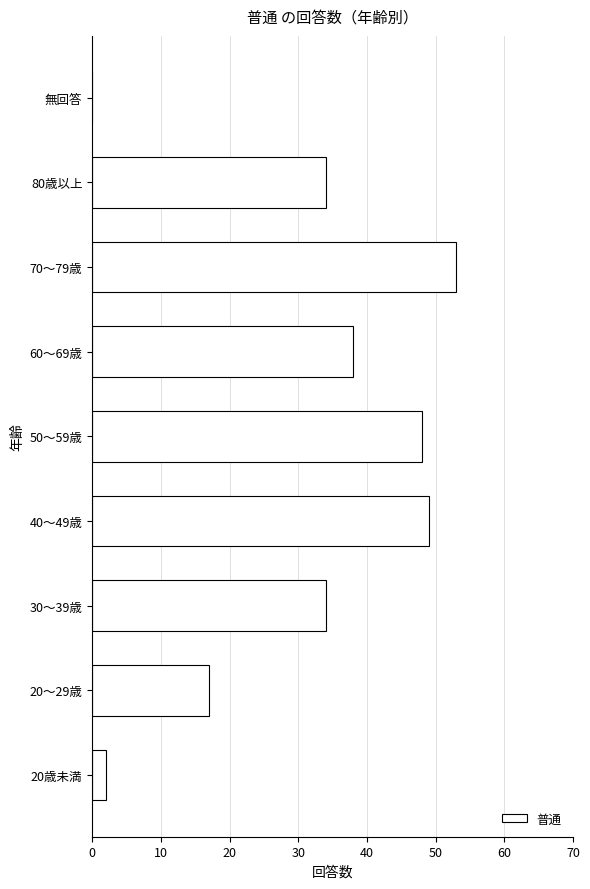

Reading bottom to top, transcribe all the data shown in this chart.

20歳未満=2	20～29歳=17	30～39歳=34	40～49歳=49	50～59歳=48	60～69歳=38	70～79歳=53	80歳以上=34	無回答=0